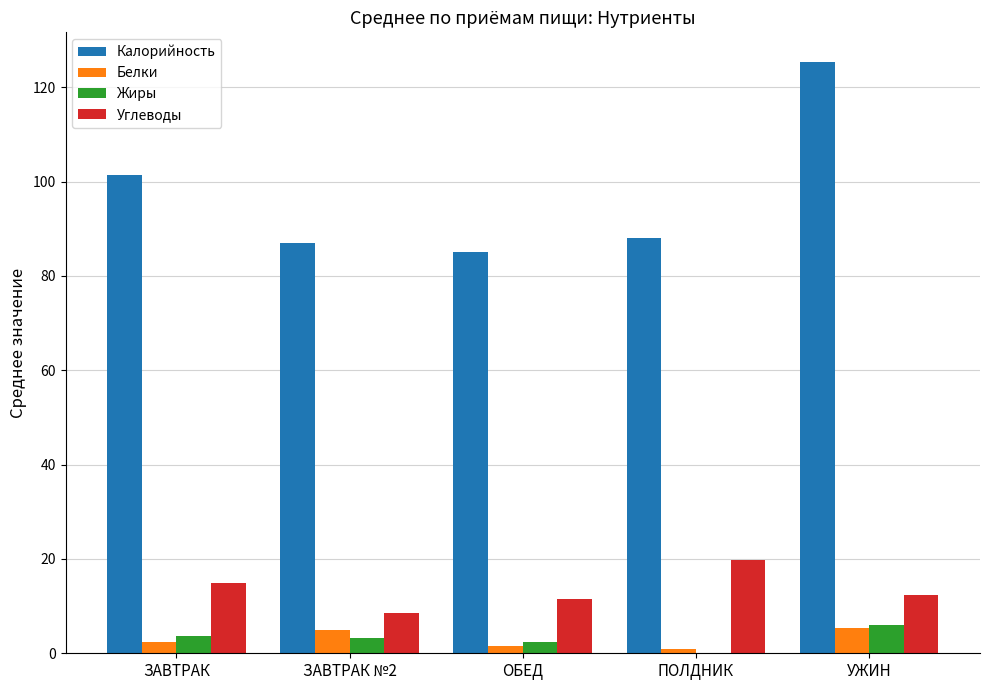

True or false: Калорийность has a value of 85.0 at ОБЕД.

True